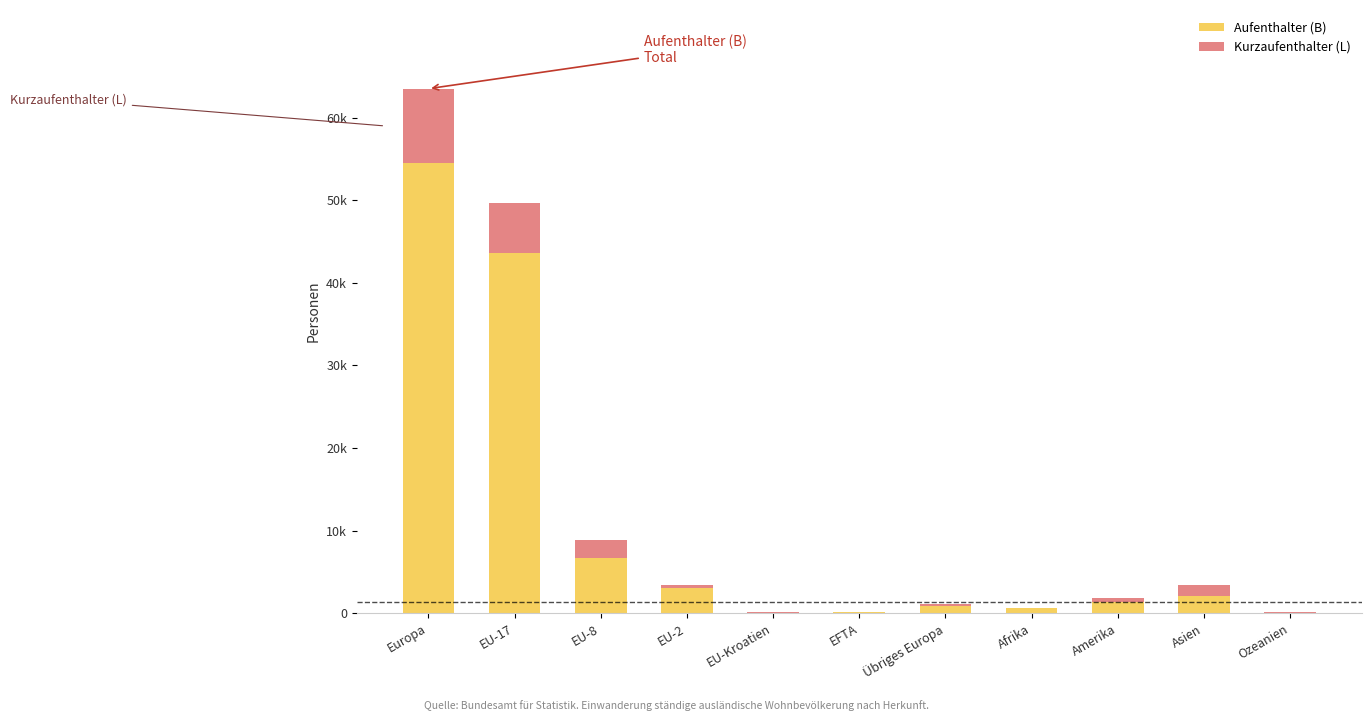

Reading left to right, extract all data points from this chart.

Aufenthalter (B) Total: 54473	43596	6730	3079	65	155	848	638	1330	2085	92
Kurzaufenthalter (L) Total: 9021	6097	2197	400	47	6	274	70	531	1322	55